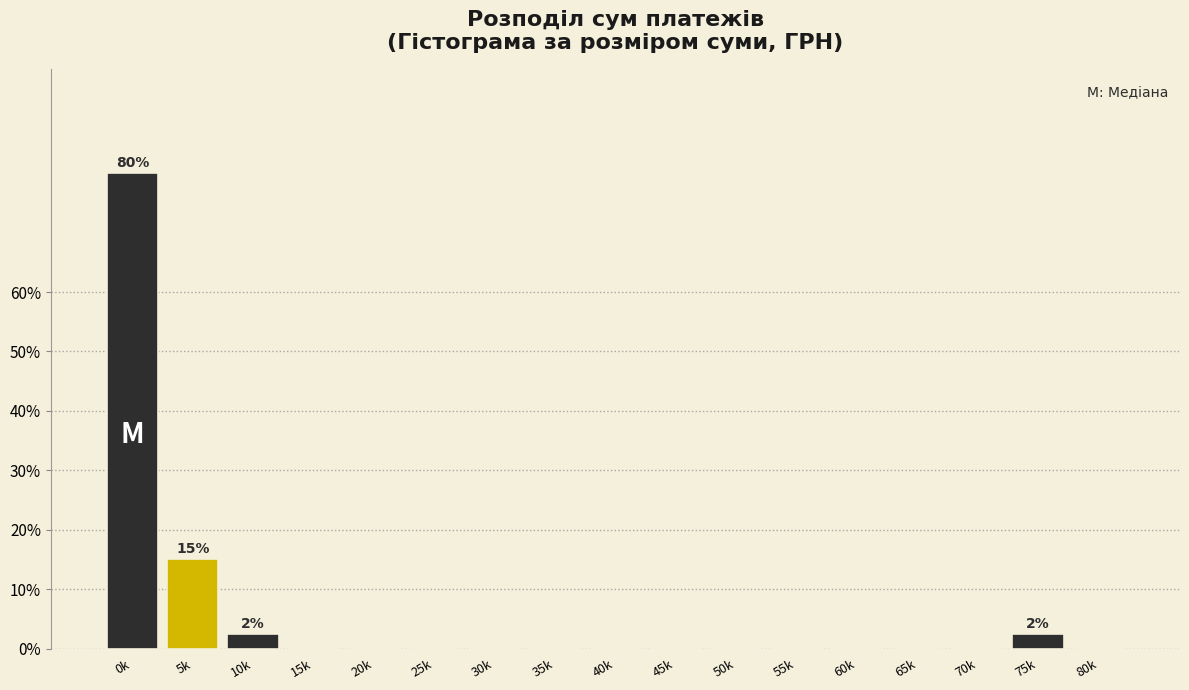

Reading right to left, what are all the values shown in this chart?

80k=0.0	75k=2.5	70k=0.0	65k=0.0	60k=0.0	55k=0.0	50k=0.0	45k=0.0	40k=0.0	35k=0.0	30k=0.0	25k=0.0	20k=0.0	15k=0.0	10k=2.5	5k=15.0	0k=80.0